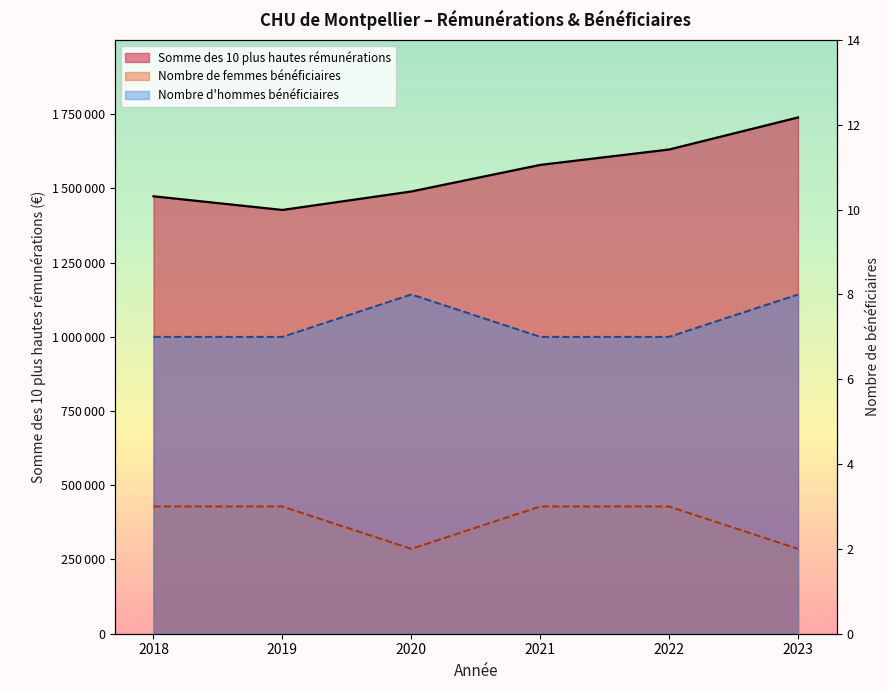

Which series has the widest spread of values?

Somme des 10 plus hautes rémunérations